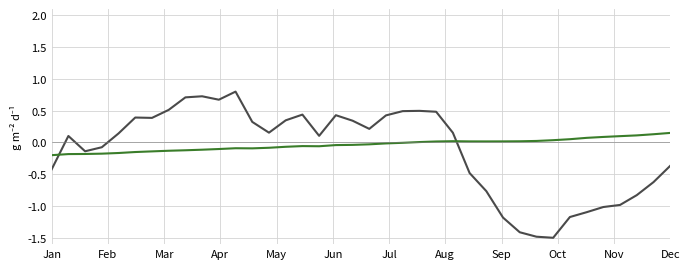

What is the maximum value shown in the chart?

0.8